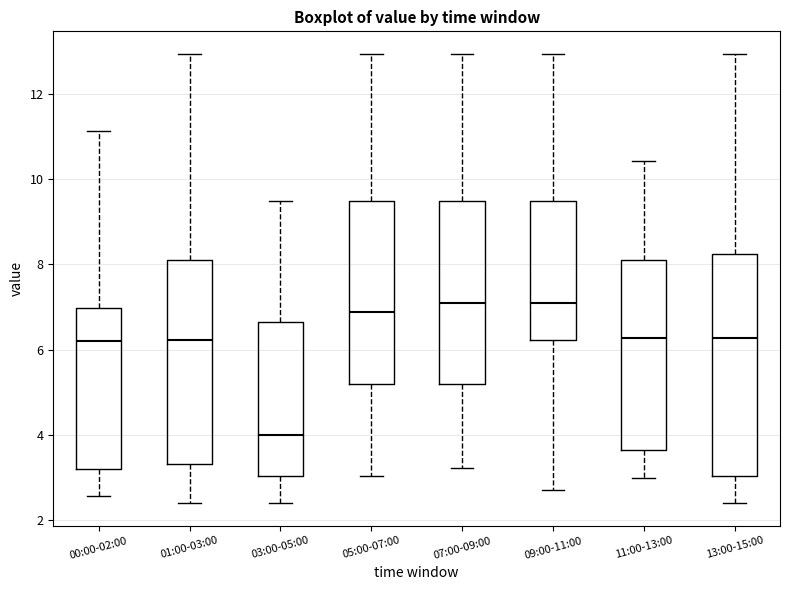

Reading left to right, read every box against the y-axis: the position of its median line, the range the box covers, and the ends of its whiskers. The values are not printed on the chart, so give them approximately, as read against the axis.

00:00-02:00: median 6.2, box 3.2 to 7.0, whiskers 2.6 to 11.2
01:00-03:00: median 6.2, box 3.4 to 8.2, whiskers 2.4 to 13.0
03:00-05:00: median 4.0, box 3.0 to 6.6, whiskers 2.4 to 9.4
05:00-07:00: median 6.8, box 5.2 to 9.4, whiskers 3.0 to 13.0
07:00-09:00: median 7.2, box 5.2 to 9.4, whiskers 3.2 to 13.0
09:00-11:00: median 7.2, box 6.2 to 9.4, whiskers 2.8 to 13.0
11:00-13:00: median 6.2, box 3.6 to 8.2, whiskers 3.0 to 10.4
13:00-15:00: median 6.2, box 3.0 to 8.2, whiskers 2.4 to 13.0